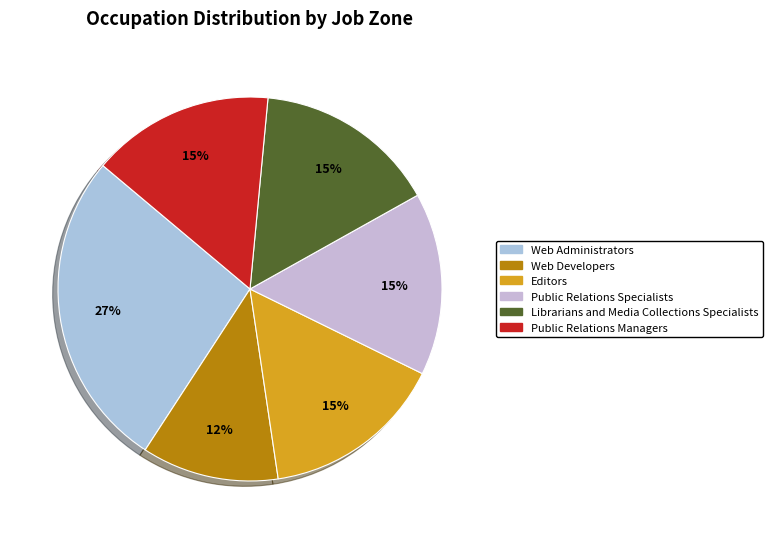

How many slices are in this pie chart?

6